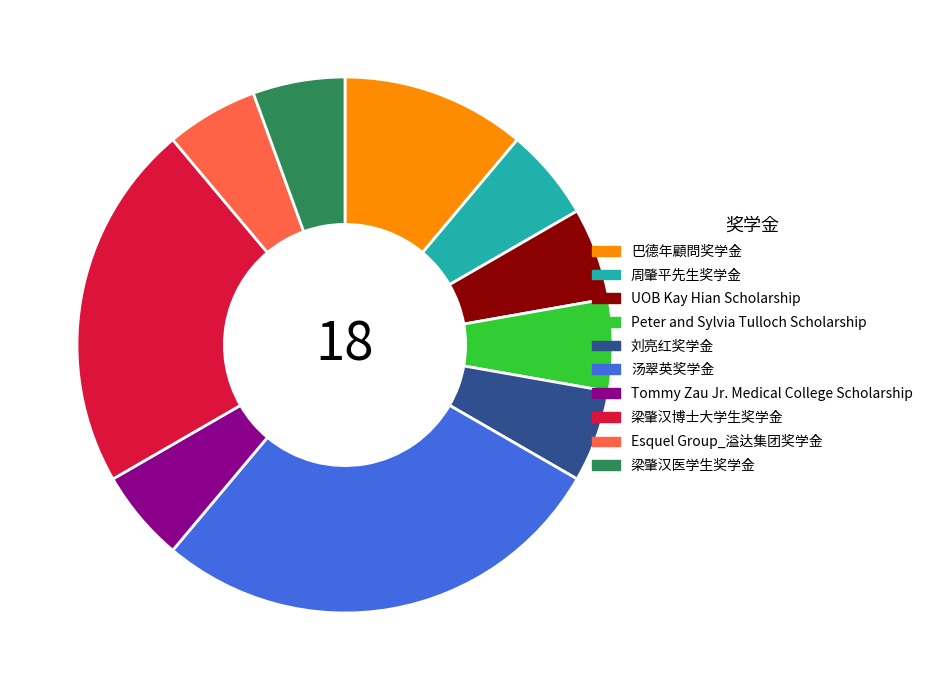

What is the ratio of the value at 梁肇汉博士大学生奖学金 to the value at 刘亮红奖学金?

4.0